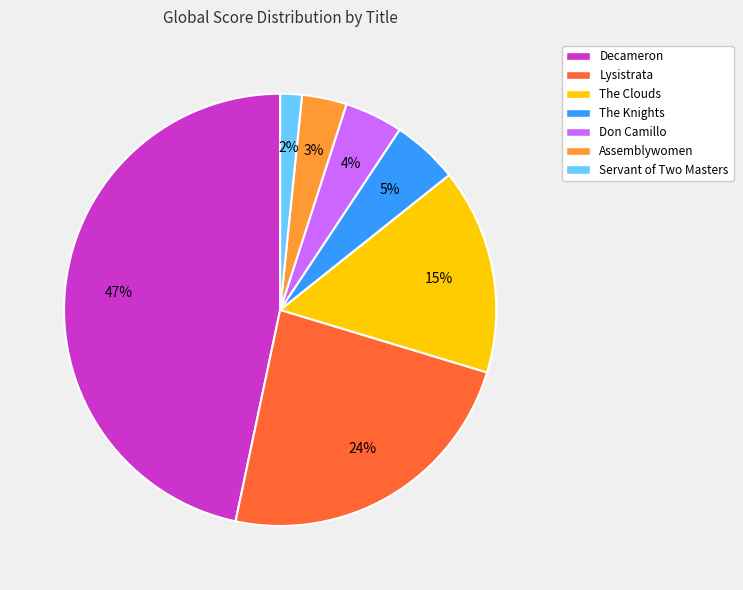

How many slices are in this pie chart?

7